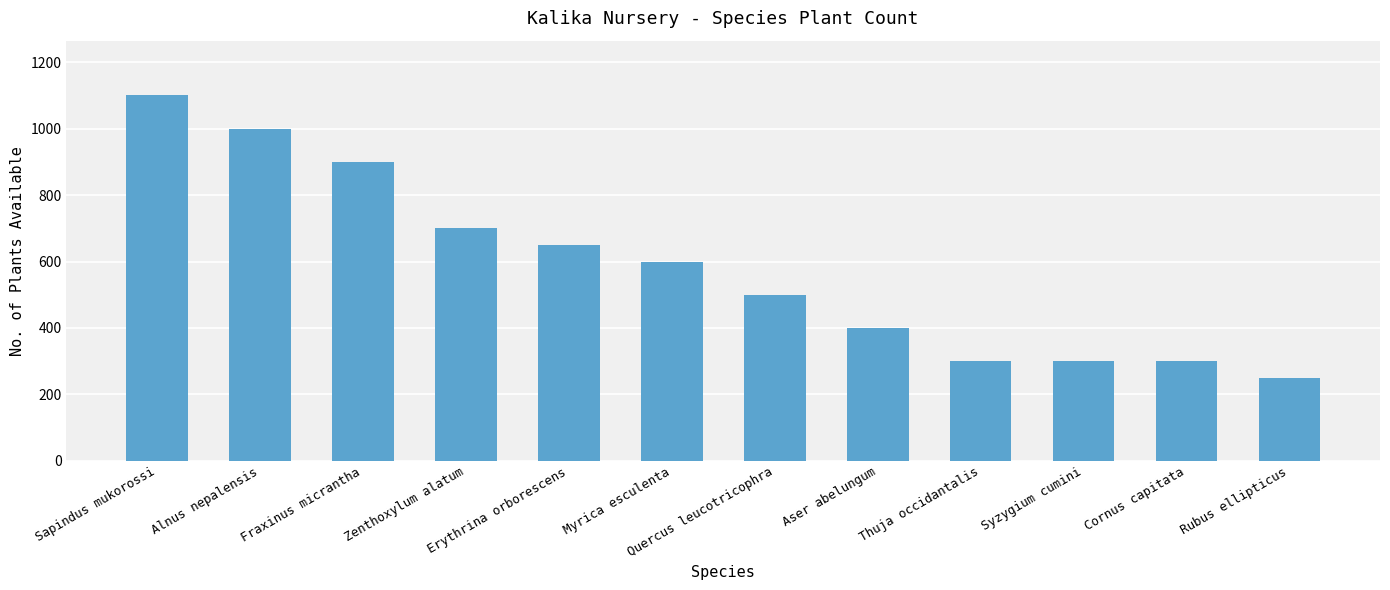

Reading left to right, what are all the values shown in this chart?

Sapindus mukorossi=1100	Alnus nepalensis=1000	Fraxinus micrantha=900	Zenthoxylum alatum=700	Erythrina orborescens=650	Myrica esculenta=600	Quercus leucotricophra=500	Aser abelungum=400	Thuja occidantalis=300	Syzygium cumini=300	Cornus capitata=300	Rubus ellipticus=250